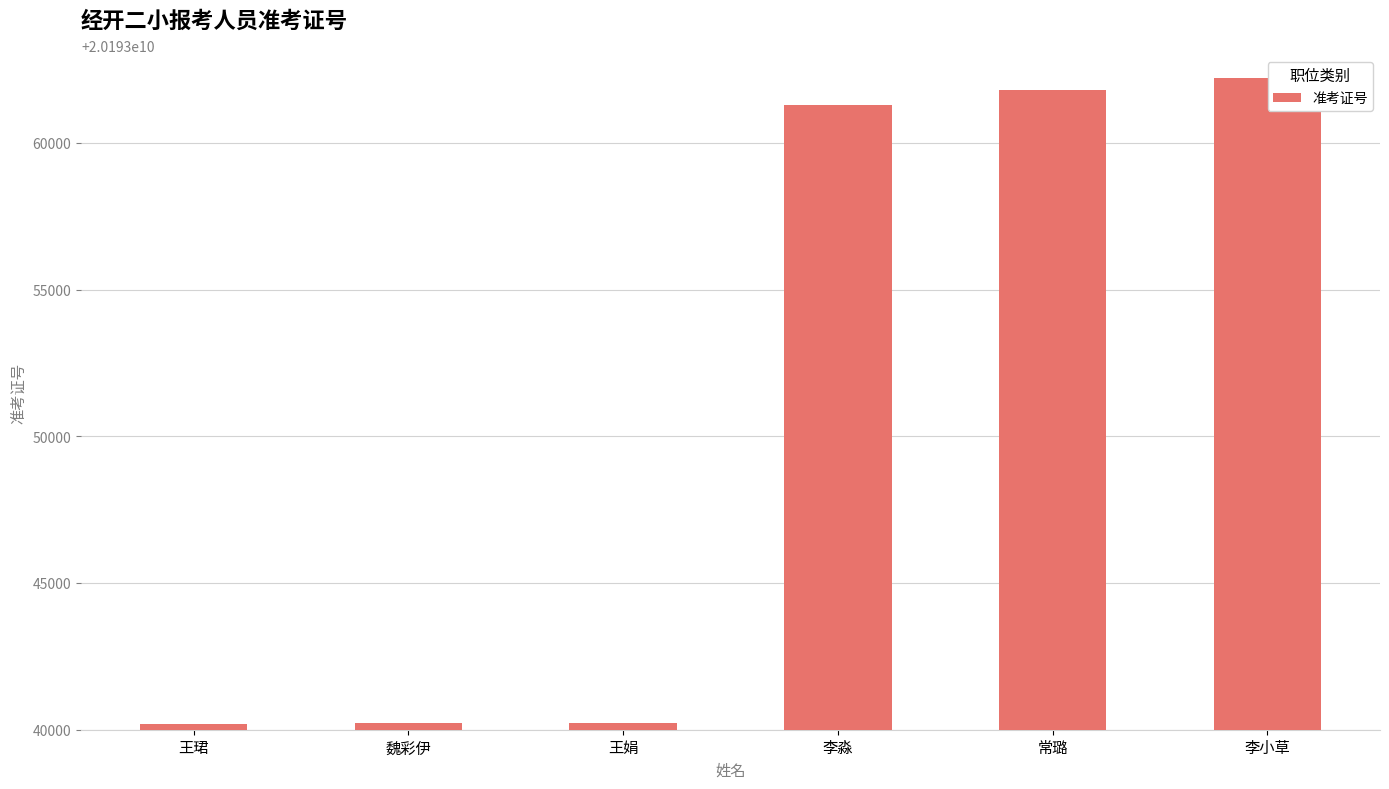

What is the maximum value shown in the chart?

20193062222